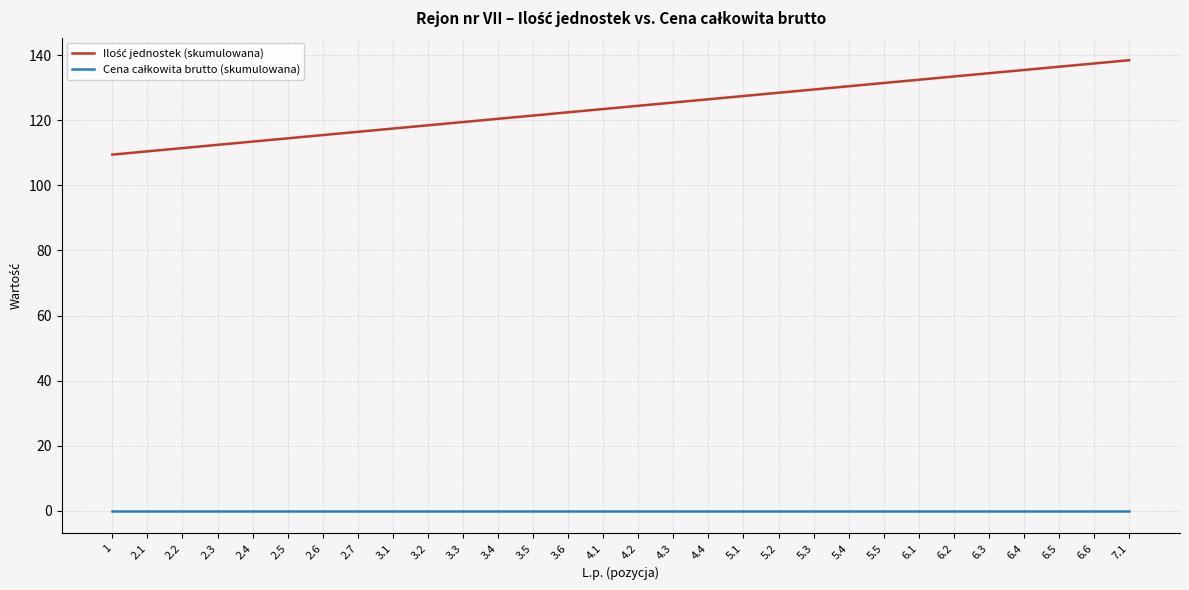

Is this an area chart (filled region under the line)?

No